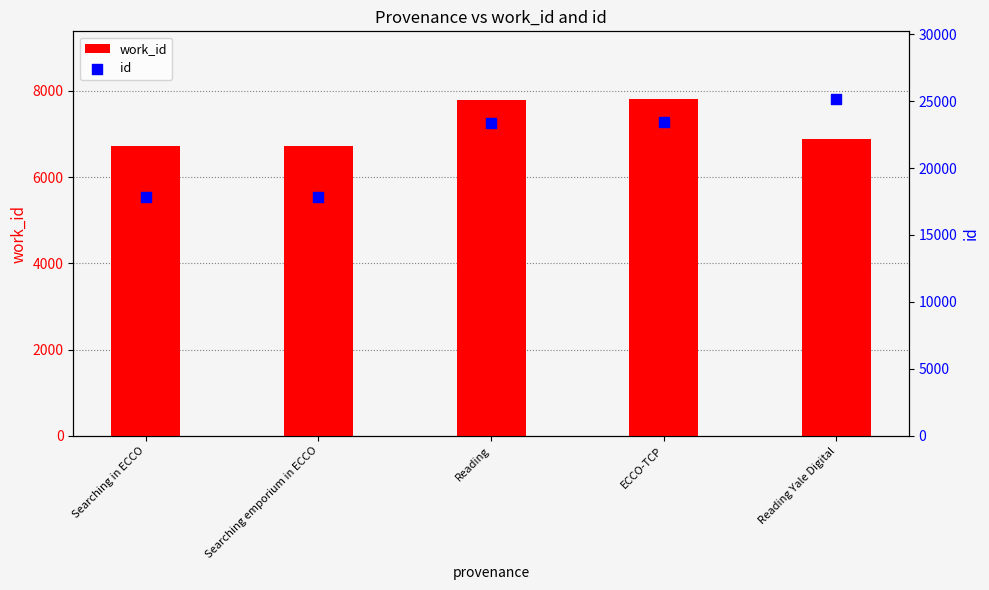

What is the total value across all series at Searching in ECCO?

24572